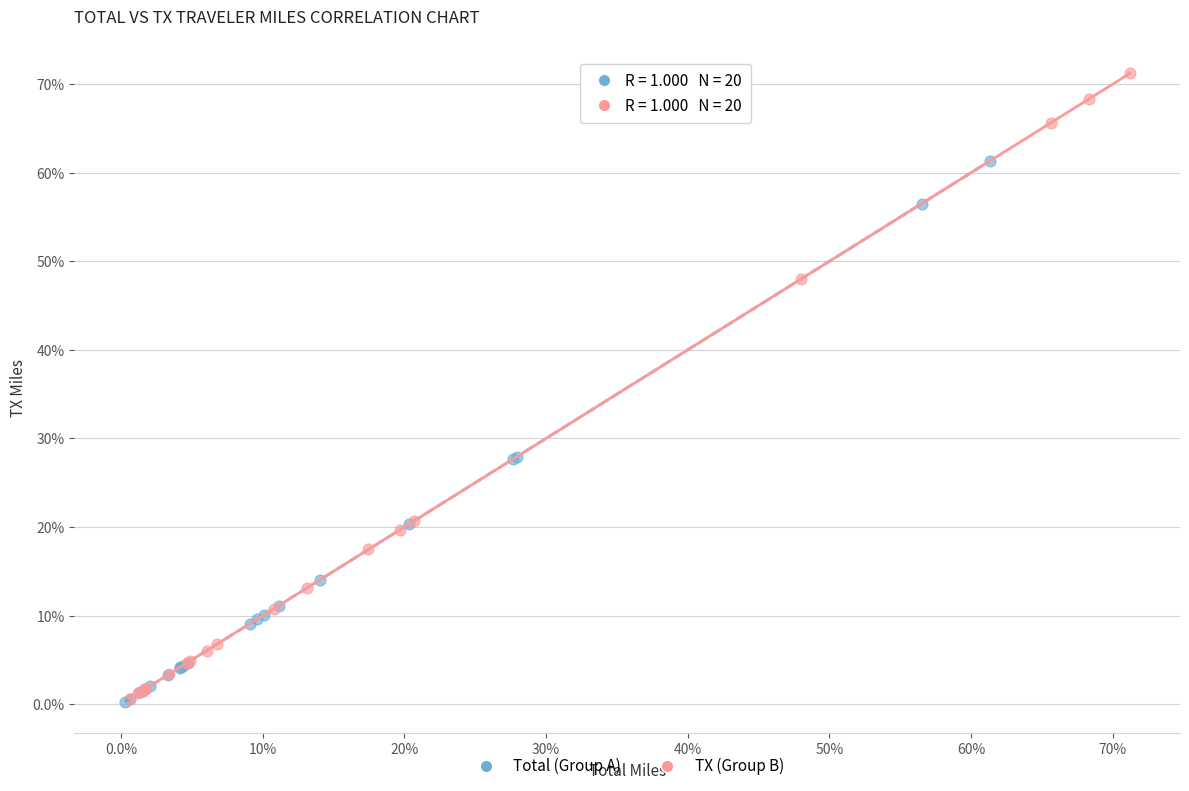

What are all the series names shown in the legend?

Total (Group A), TX (Group B)